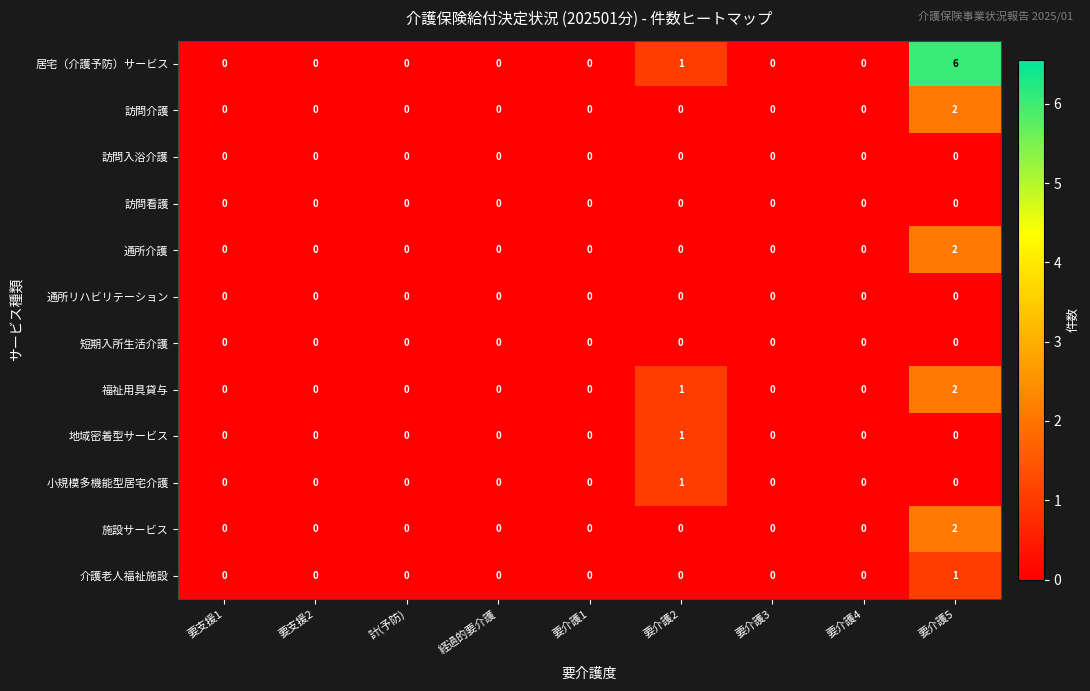

True or false: 地域密着型サービス has a value of 0 at 要介護3.

True